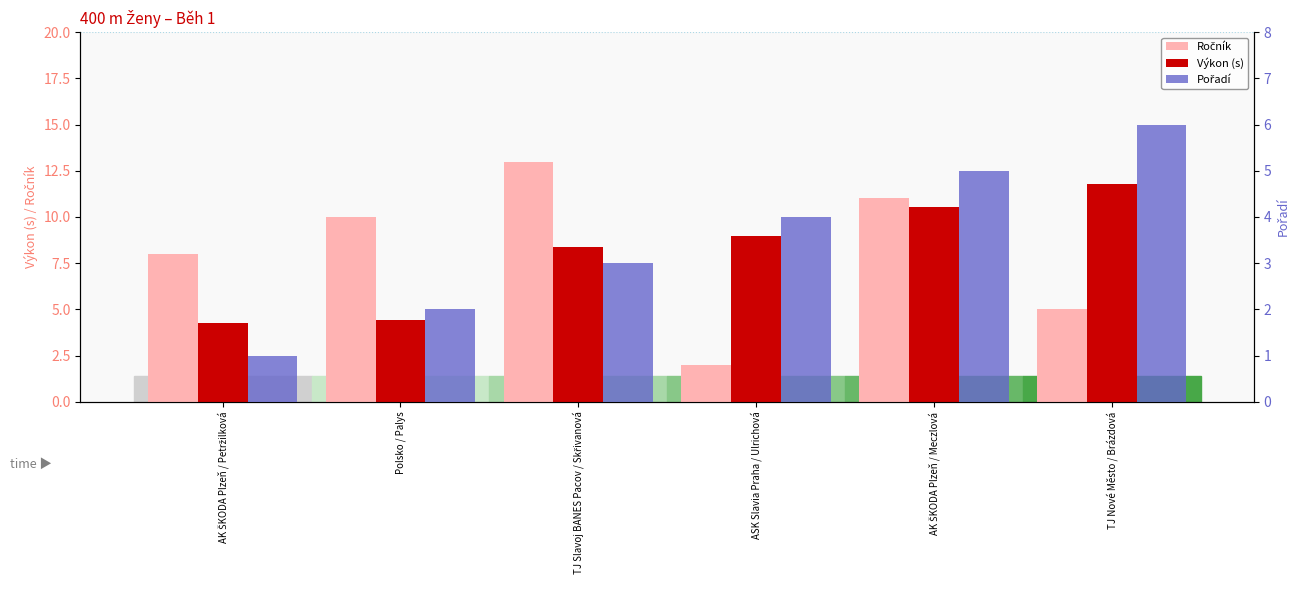

Where does the Výkon (s) series first go above 8?

TJ Slavoj BANES Pacov / Skřivanová